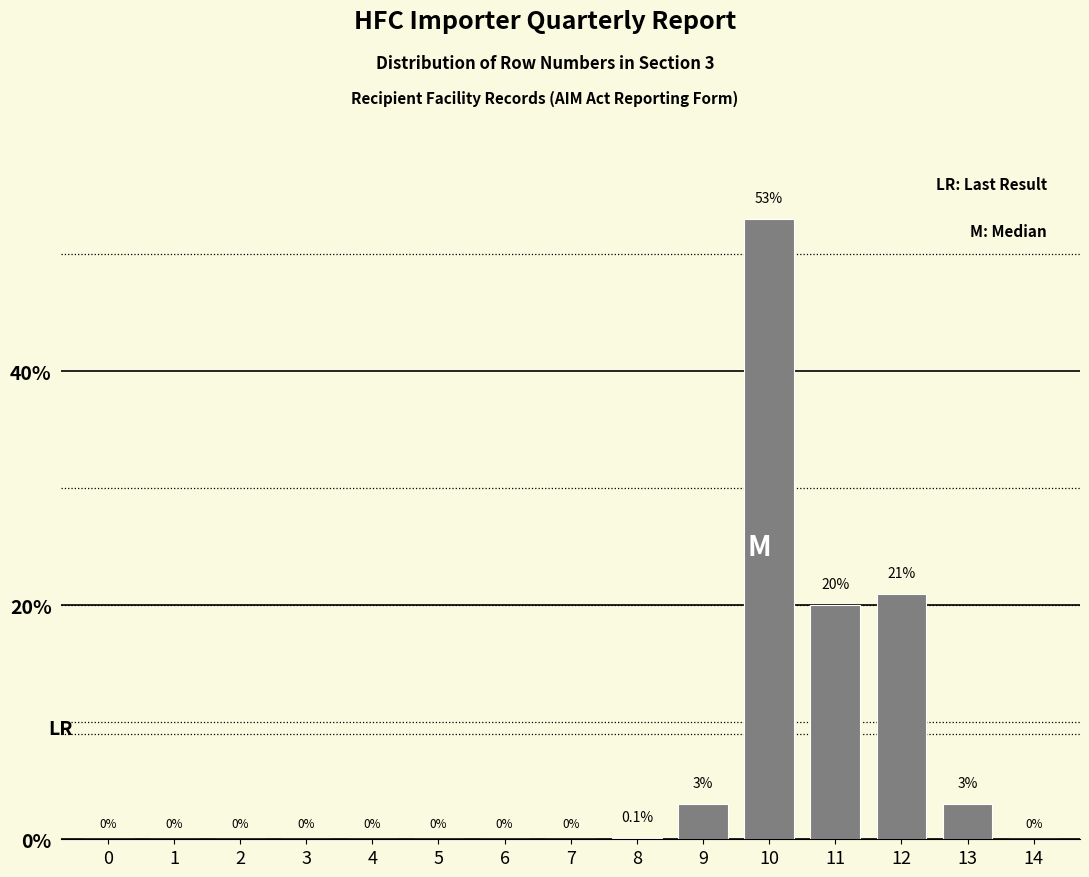

Reading left to right, extract all data points from this chart.

0=0.0	1=0.0	2=0.0	3=0.0	4=0.0	5=0.0	6=0.0	7=0.0	8=0.1	9=3.0	10=53.0	11=20.0	12=21.0	13=3.0	14=0.0